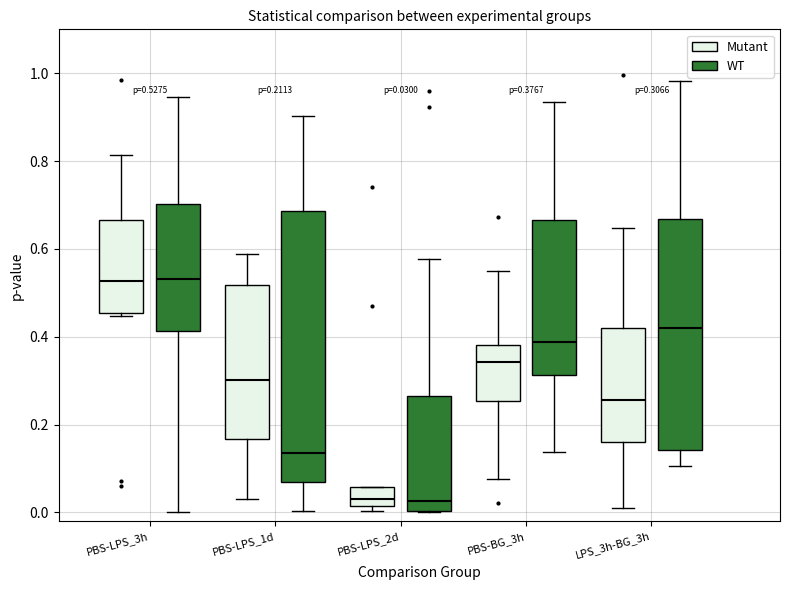

Which box is the tallest, from its lower edge to its upper edge?

PBS-LPS_1d (WT)